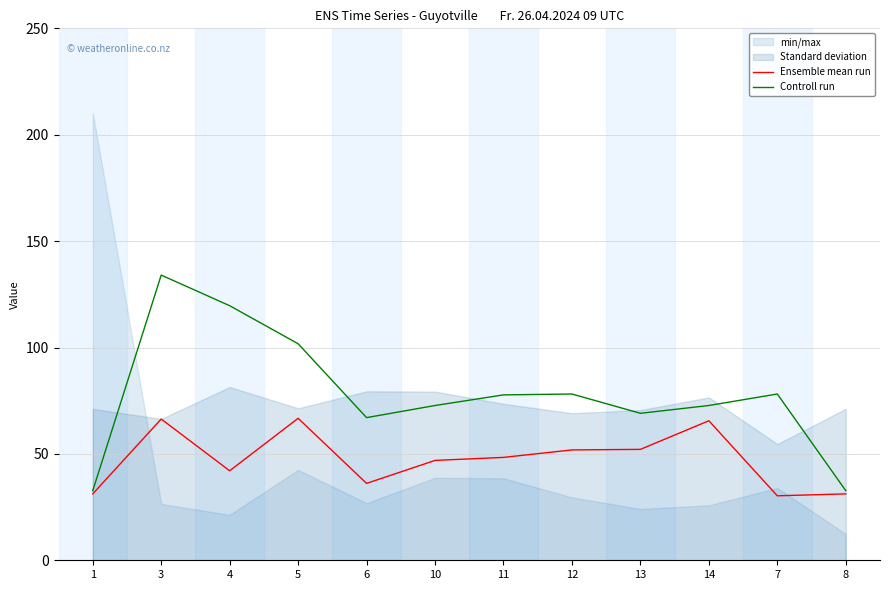

Which has a higher value, 4 or 3?

3